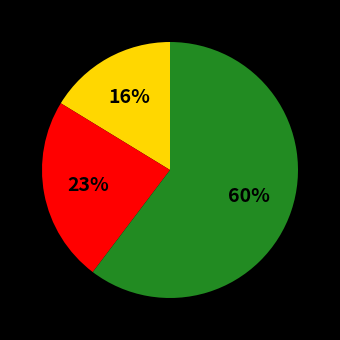

Is there any slice that represents more than half of the pie?

Yes